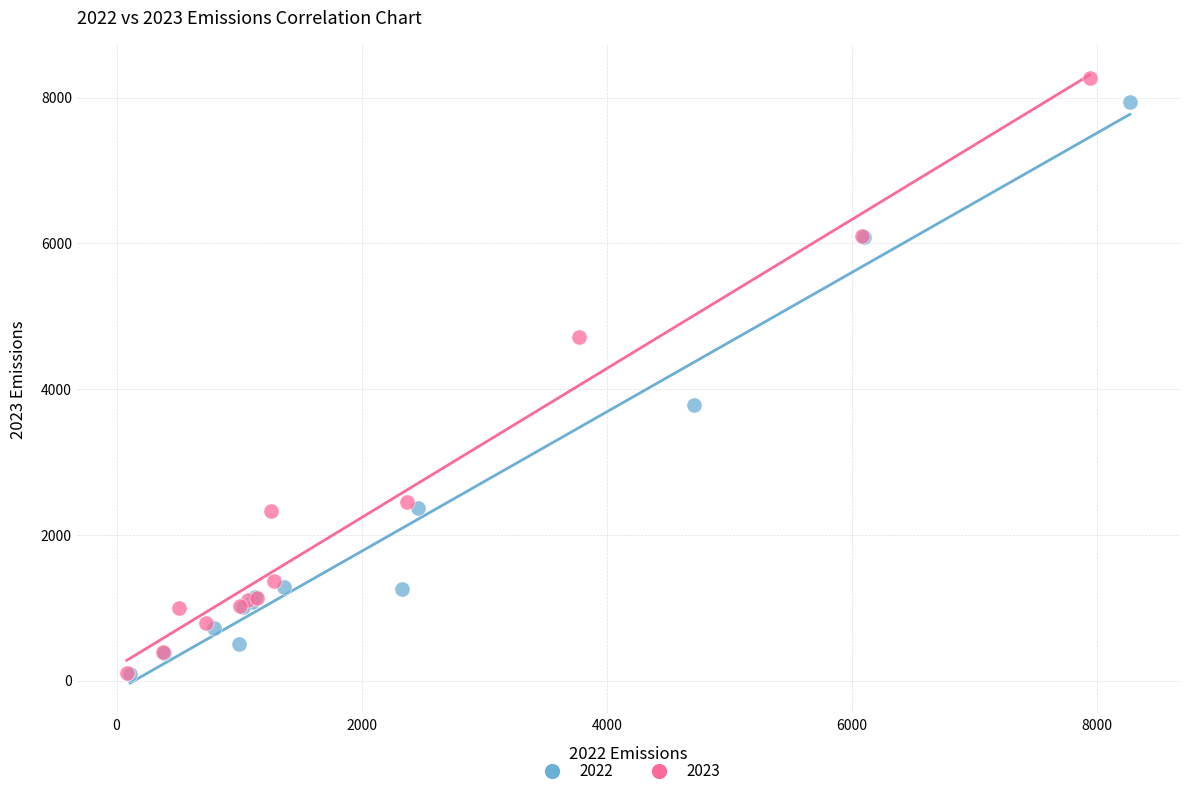

Which series has the widest spread of Y values?

2023